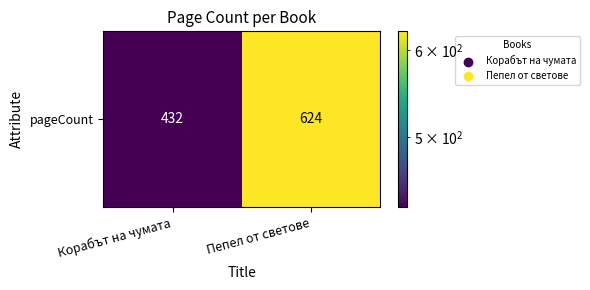

How many distinct data groups are displayed?

1